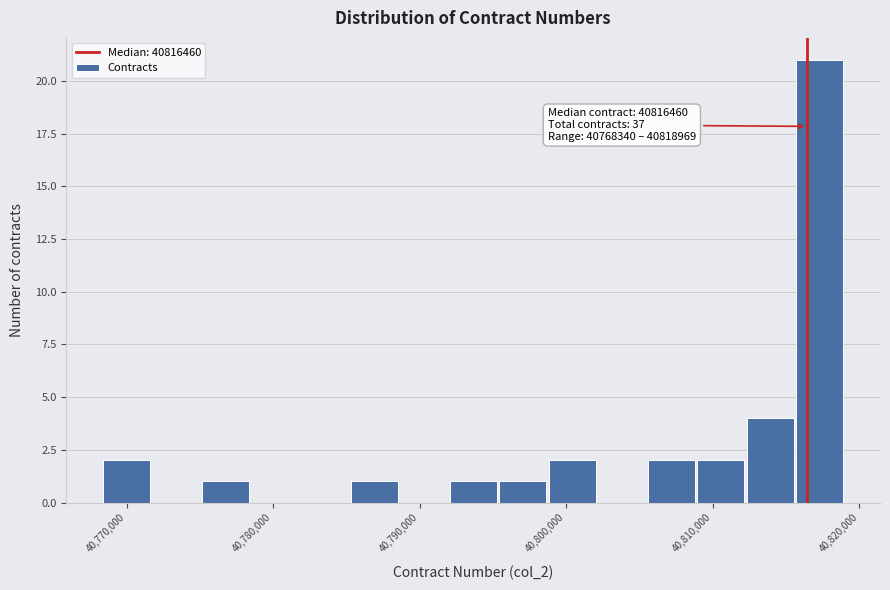

Read against the x-axis, roughly where is the centre of the tallest bar?

40817000